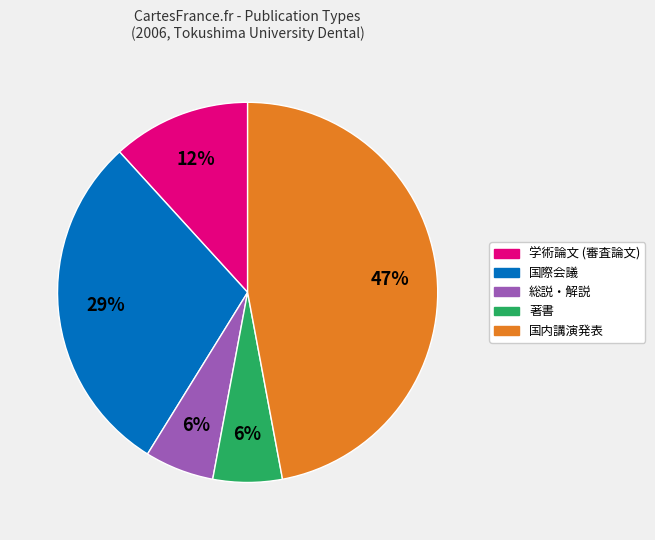

What percentage is the 総説・解説 slice, to the nearest percent?

6%